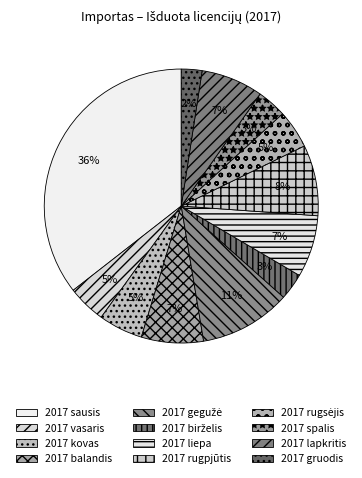

Is it true that 2017 birželis is 1% of the pie?

False